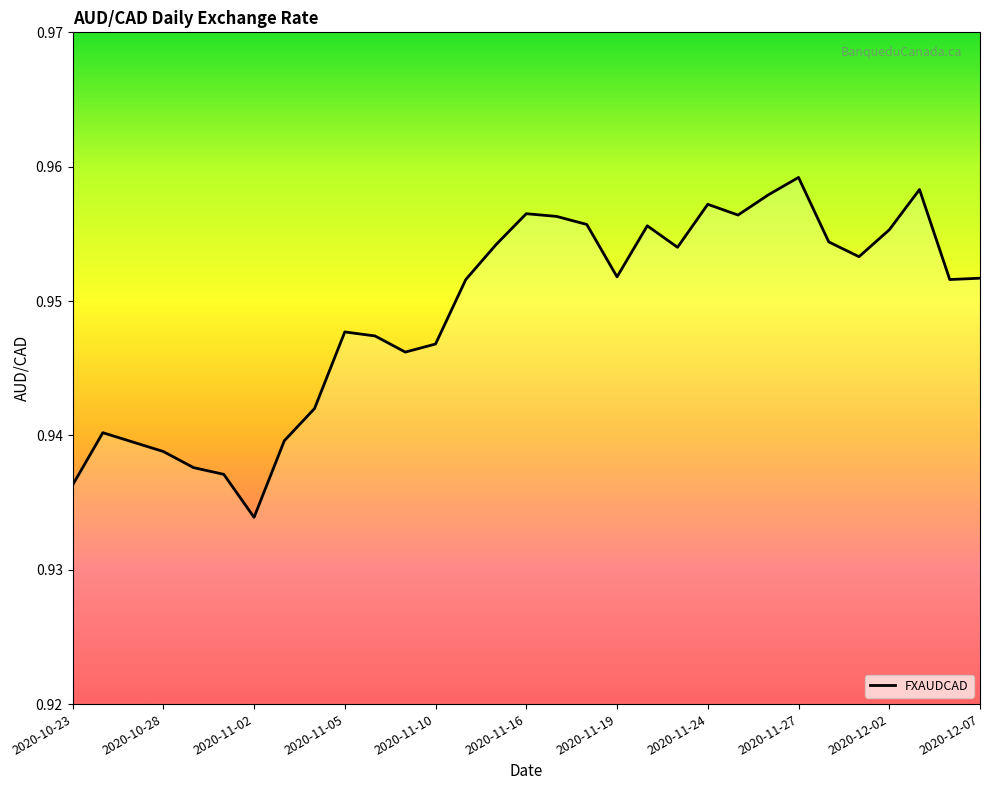

Is it true that the value at 2020-12-02 is 1.4?

False